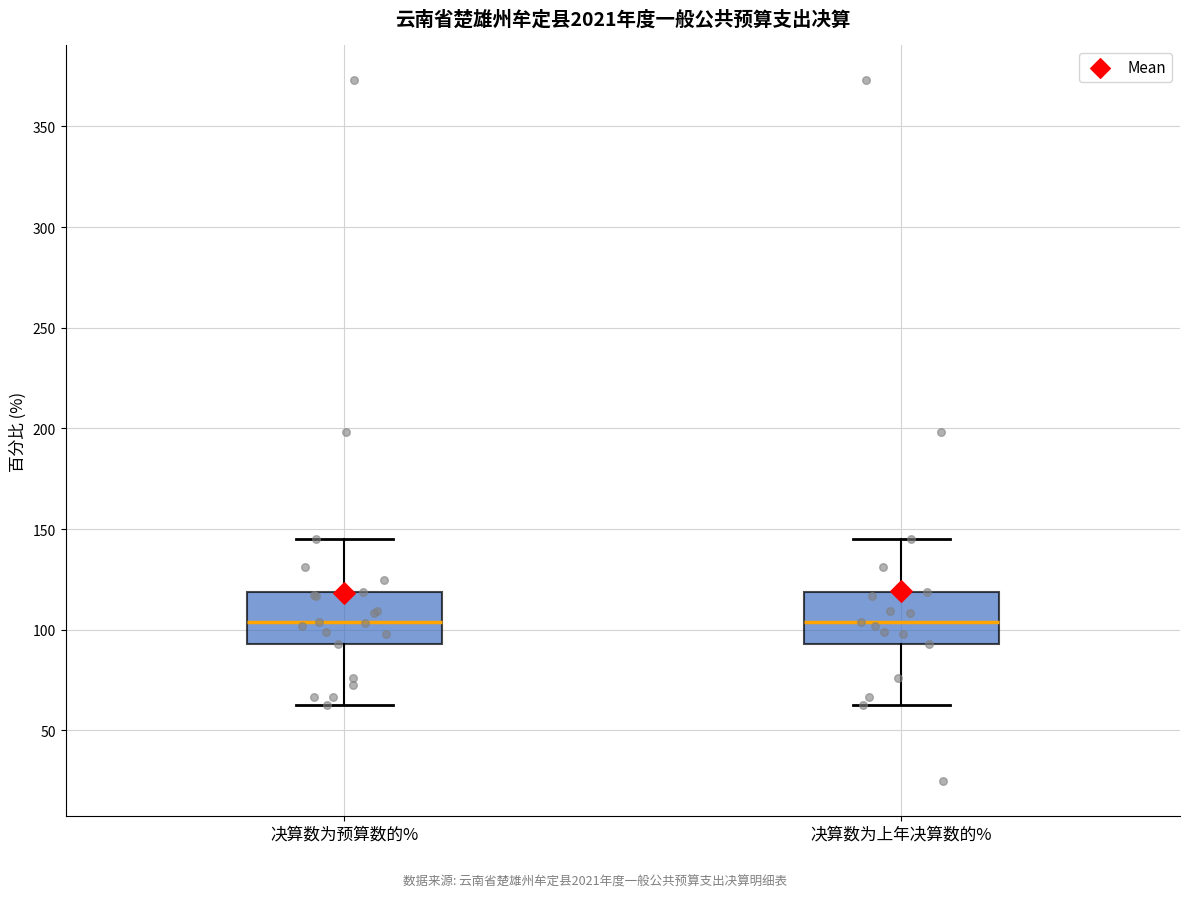

Where does the median line of the box for 决算数为预算数的% sit on the y-axis? The values are not printed on the chart, so give them approximately, as read against the axis.

105